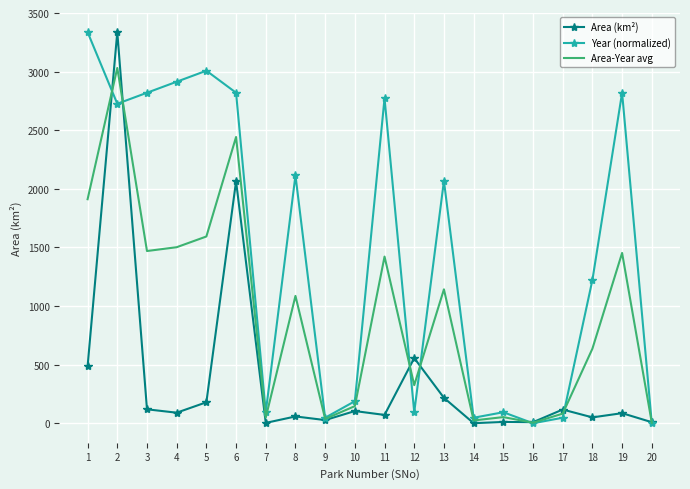

What is the sum of the Area (km²) values at 14 and 9?

27.6